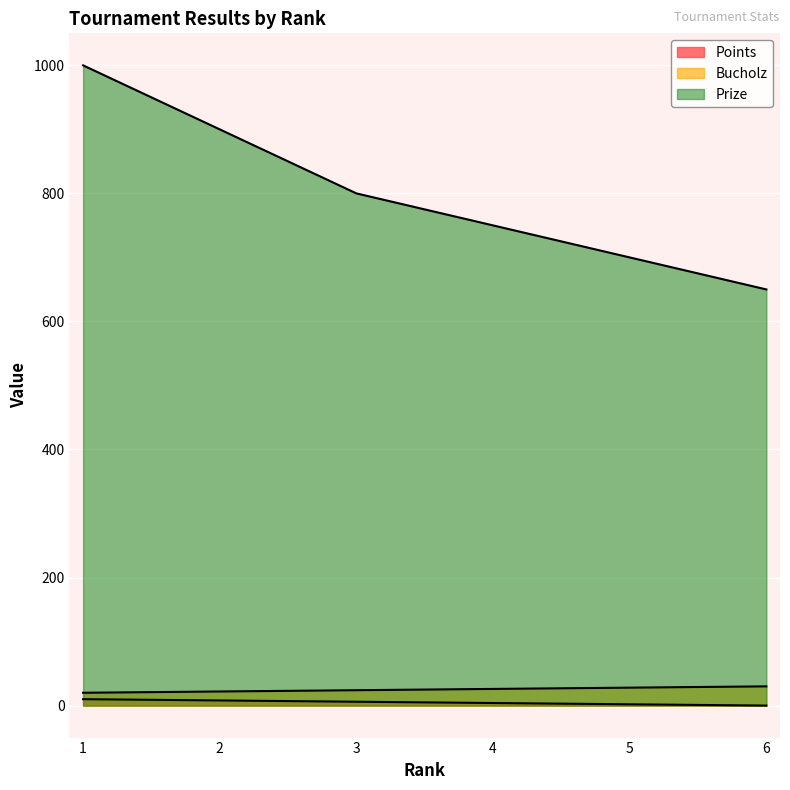

What is the difference between the Points values at 4 and 1?

6